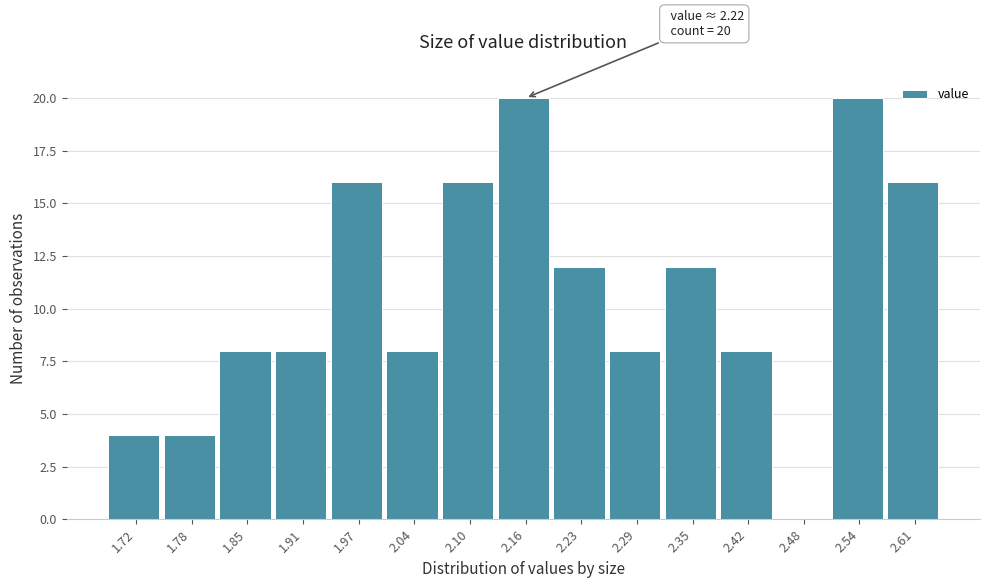

Reading left to right, list all the values displayed in this chart.

1.72=4	1.78=4	1.85=8	1.91=8	1.97=16	2.04=8	2.10=16	2.16=20	2.23=12	2.29=8	2.35=12	2.42=8	2.48=0	2.54=20	2.61=16